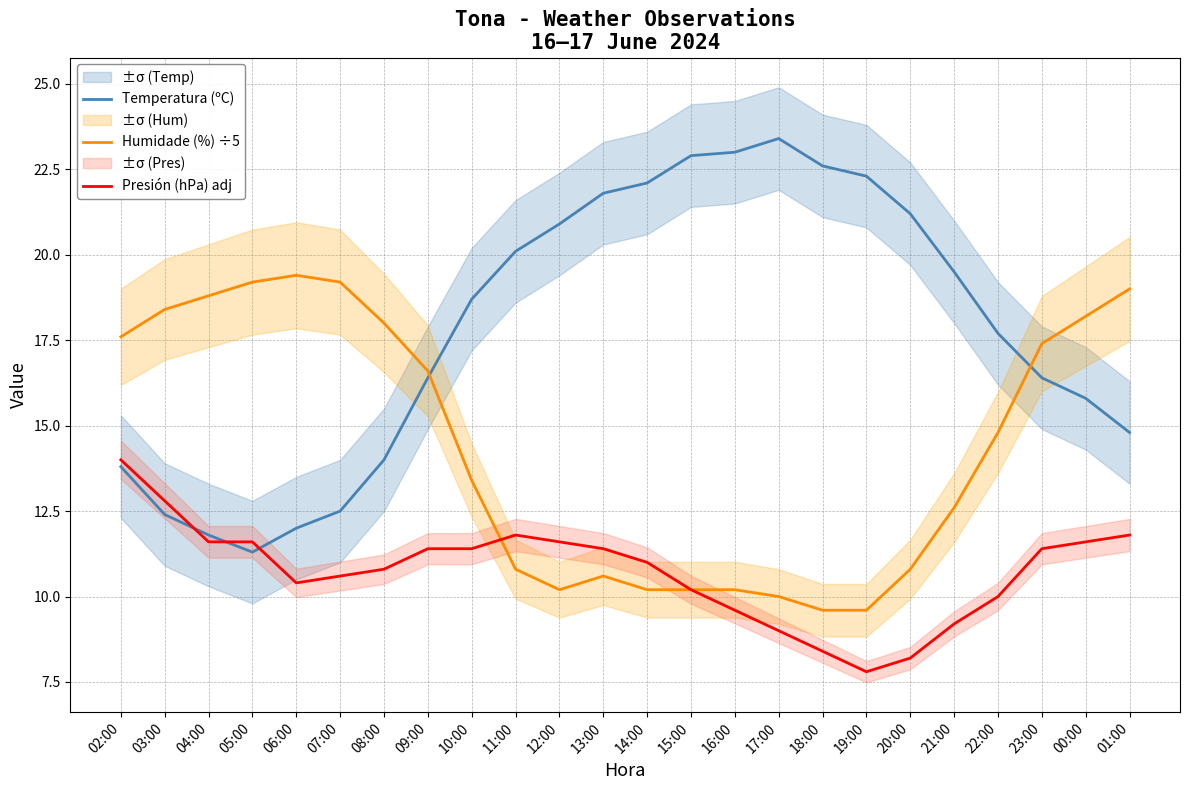

Between which two adjacent categories do Humidade (%) ÷5 and Presión (hPa) adj first intersect?

10:00 and 11:00